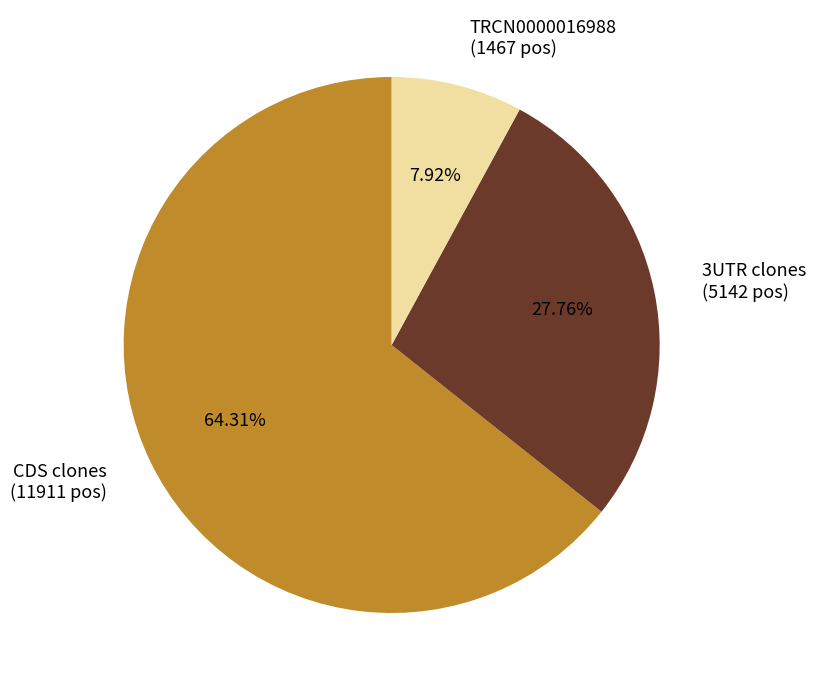

Which category accounts for the majority?

CDS clones (11911 pos)